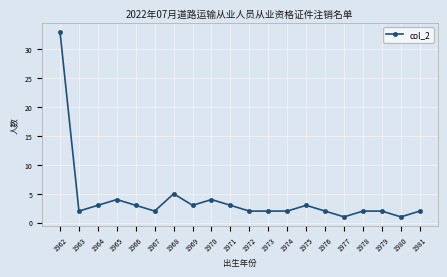

How many distinct data groups are displayed?

1